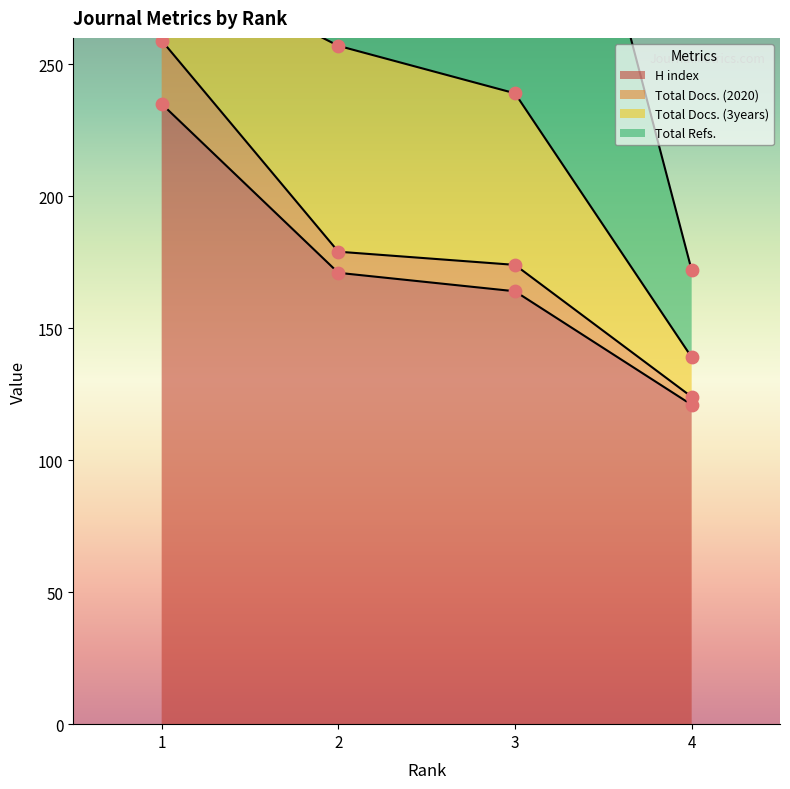

What is the total value across all series at 2?

350